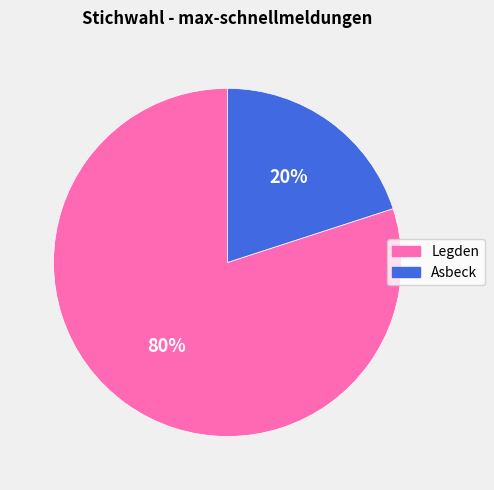

Which slice is the smallest?

Asbeck